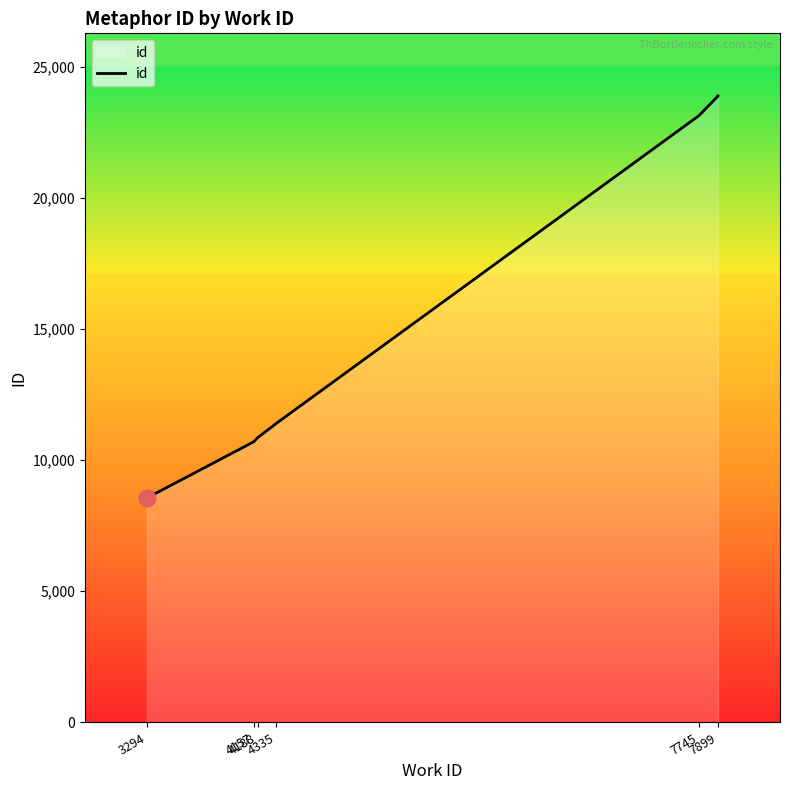

Which has a higher value, 7899 or 7899?

7899